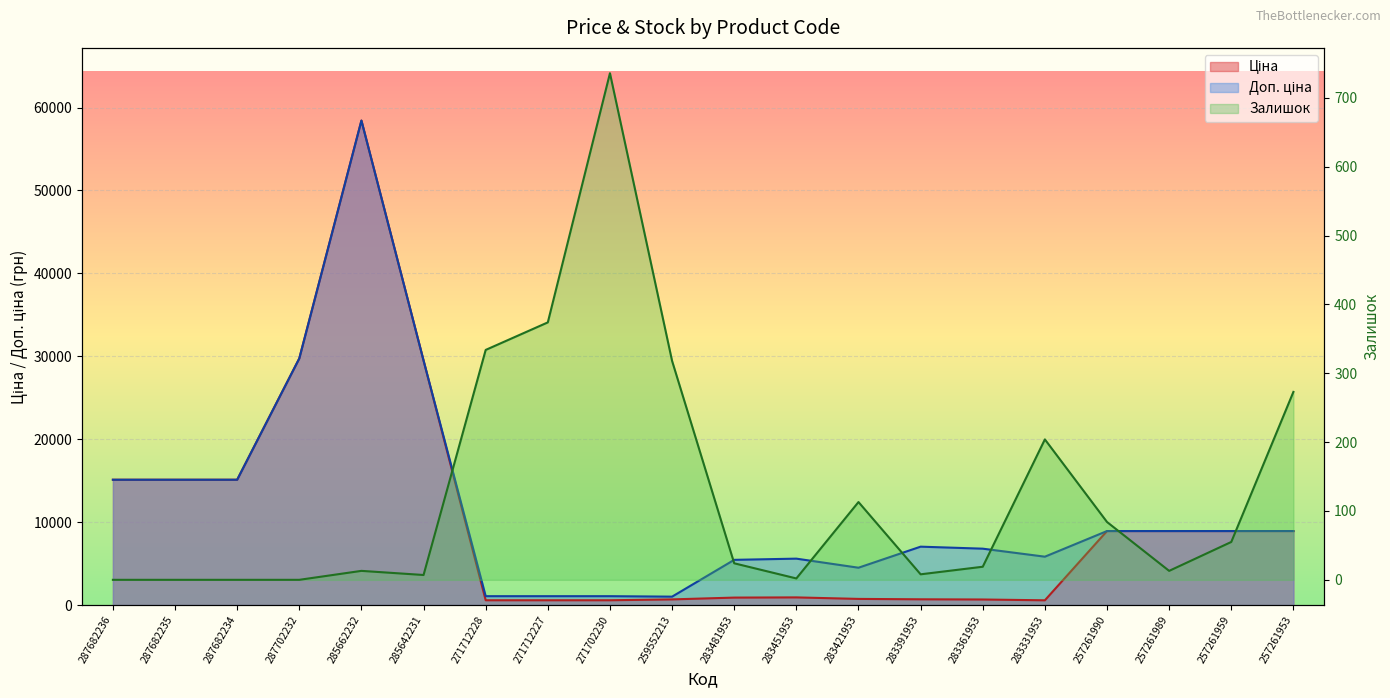

List the series in order of their peak value, lowest first.

Залишок, Ціна, Доп. ціна